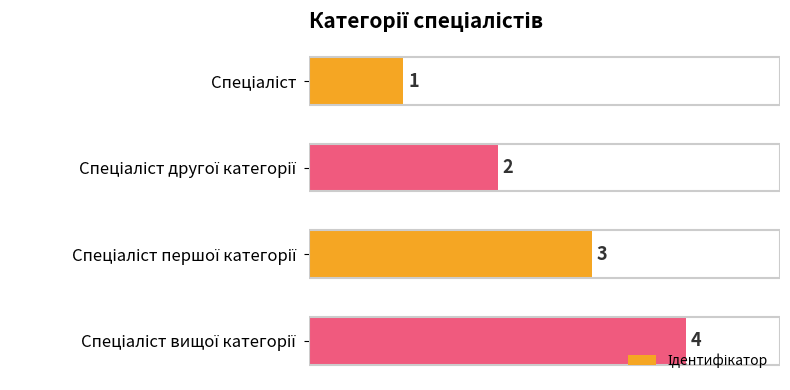

How many values are between 2 and 4?

3